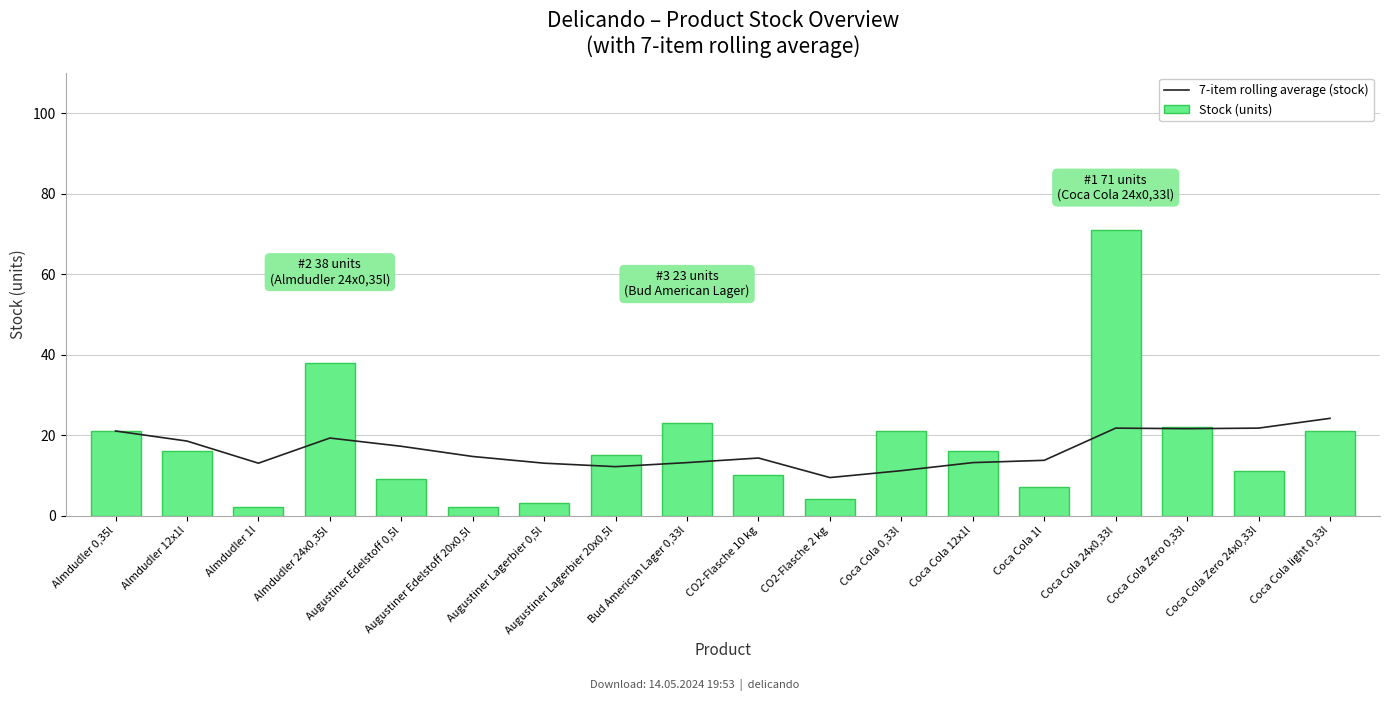

Where is Stock (units) nearest to the value 36?

Almdudler 24x0,35l